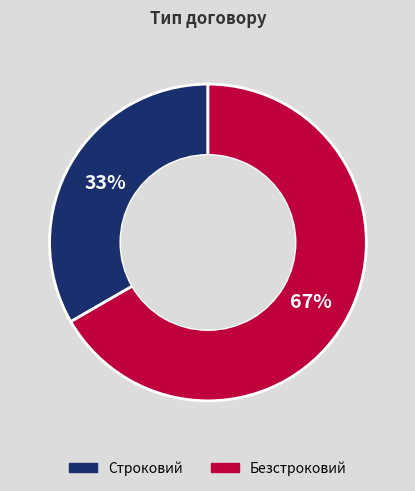

The Строковий slice represents 39% of the pie. True or false?

False